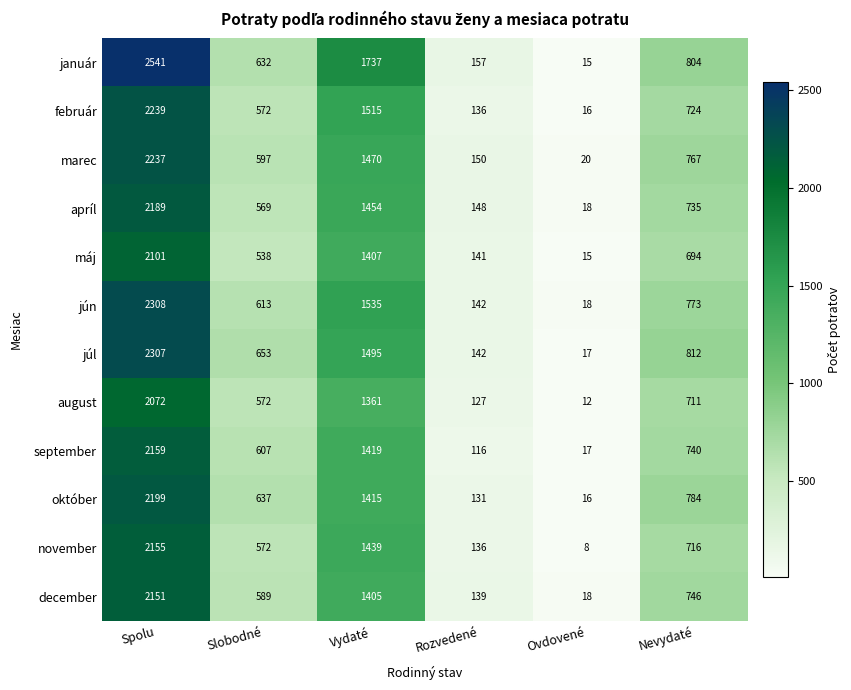

What is the difference between the maximum and minimum values in the október series?

2183